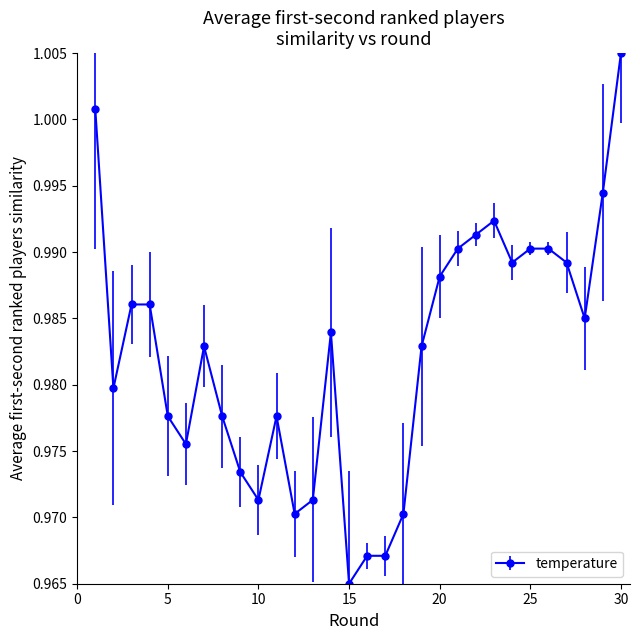

True or false: there are more than 0 points higher than both neighbors.

True